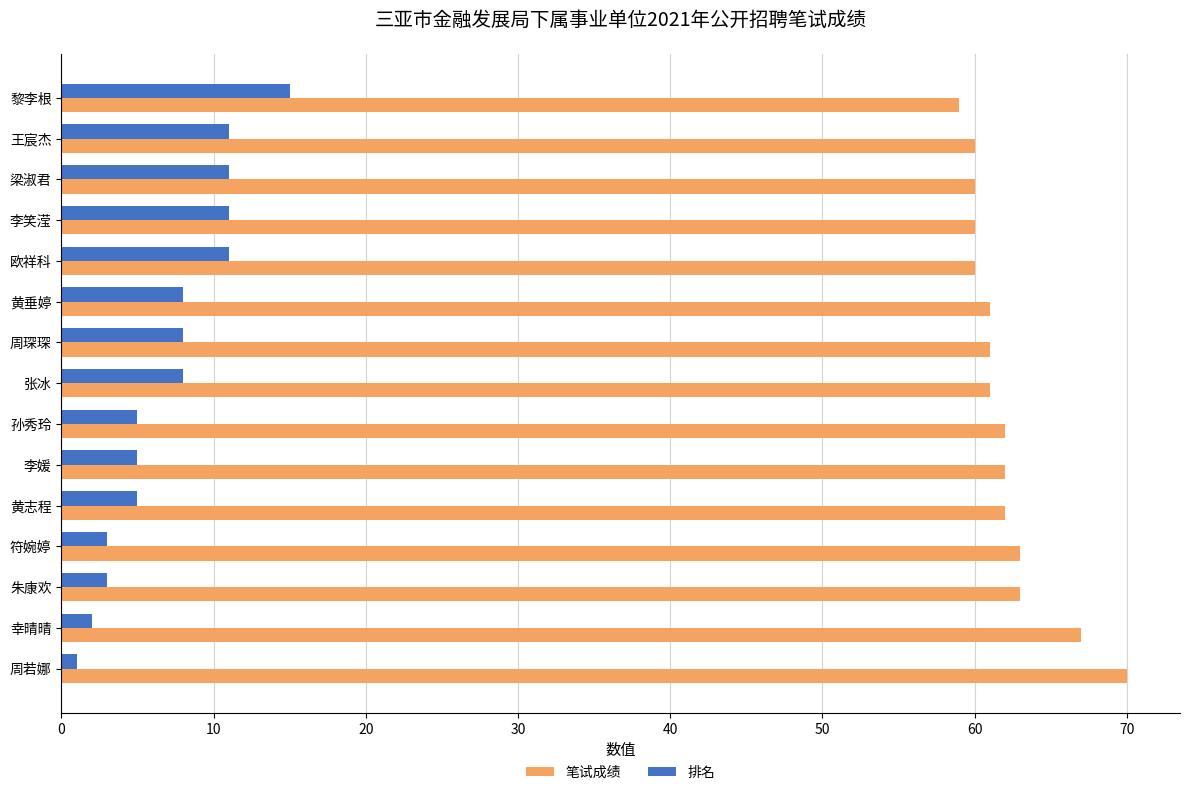

The 笔试成绩 series shows 115 at 幸晴晴. True or false?

False